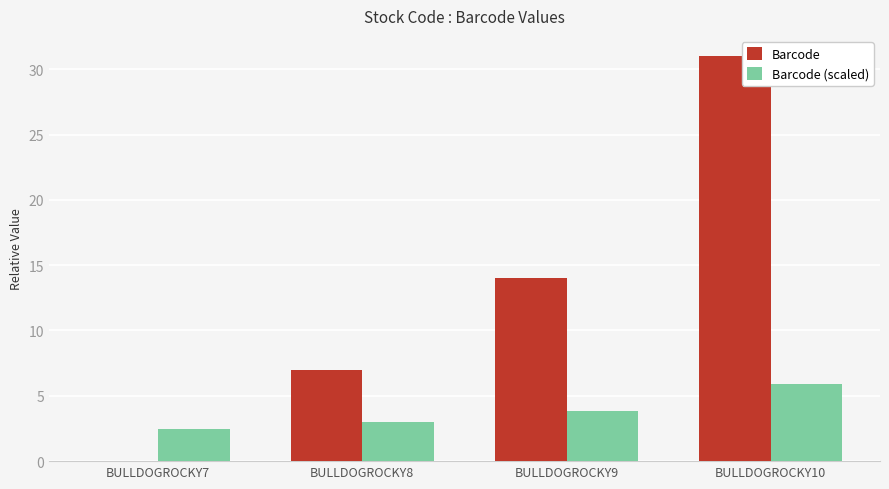

Reading left to right, what are all the values shown in this chart?

Barcode: BULLDOGROCKY7=0.0	BULLDOGROCKY8=7.0	BULLDOGROCKY9=14.0	BULLDOGROCKY10=31.0
Barcode (scaled): BULLDOGROCKY7=2.5	BULLDOGROCKY8=3.0	BULLDOGROCKY9=3.9	BULLDOGROCKY10=5.9